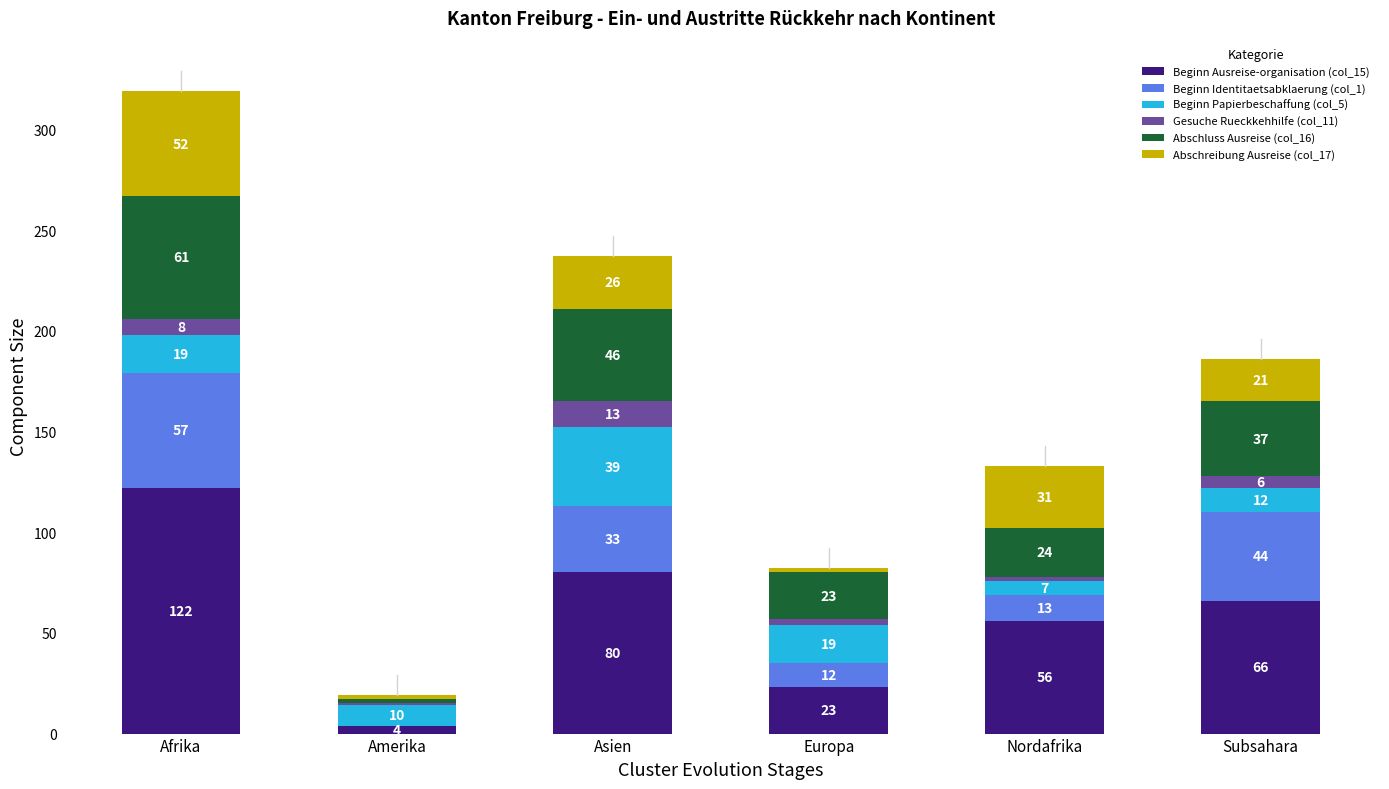

At which category is the sum across all series the highest?

Afrika